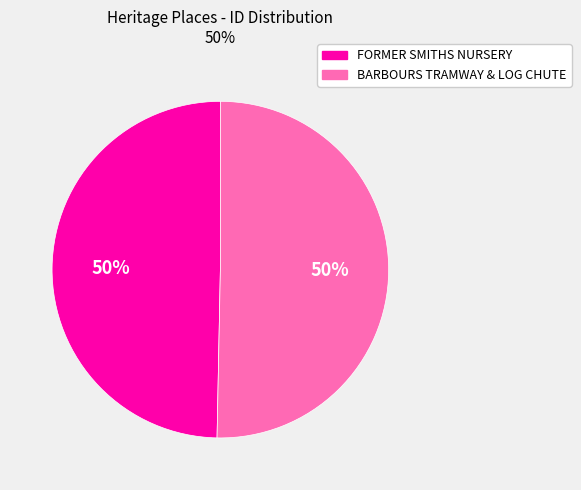

How many segments does this pie chart have?

2